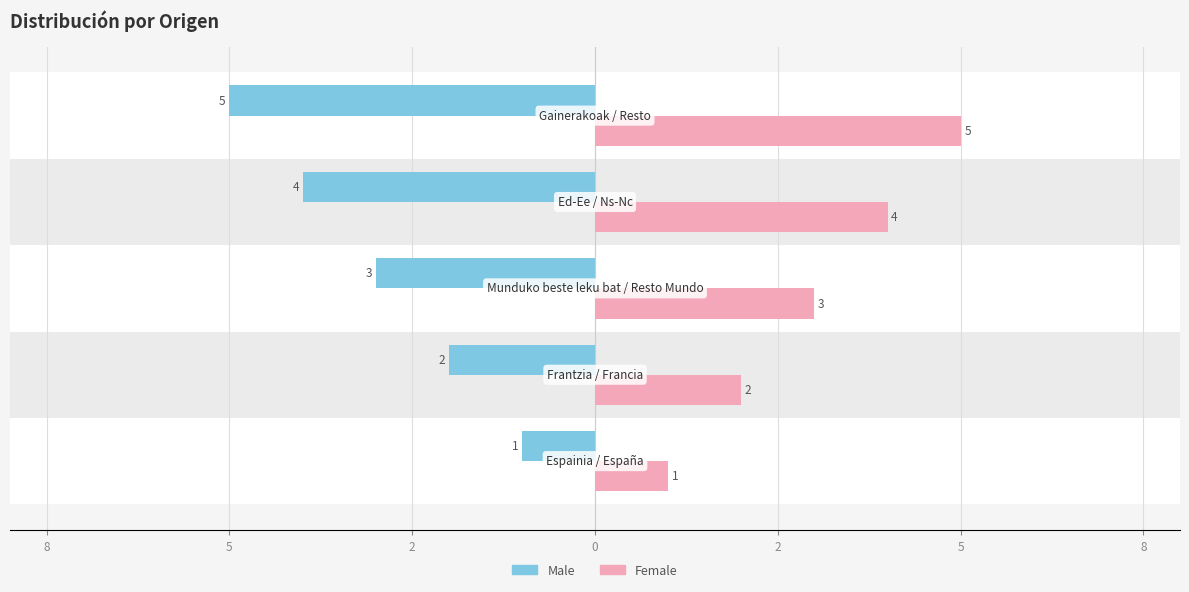

What are all the series names shown in the legend?

Male, Female